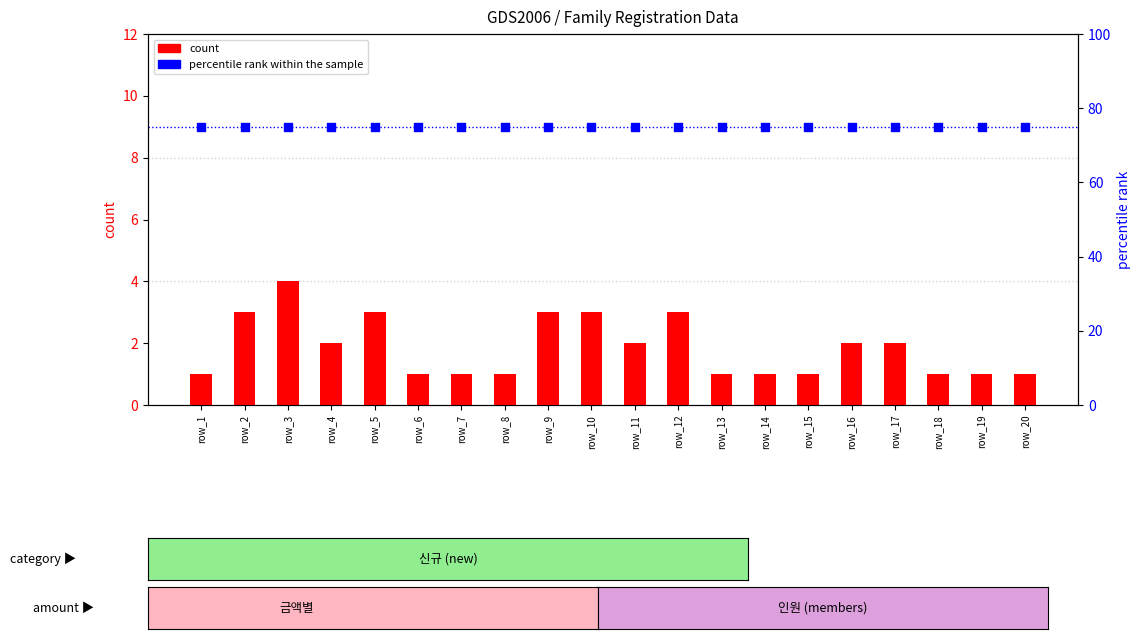

Is the value of count at row_20 greater than the value of percentile rank within the sample at row_15?

No